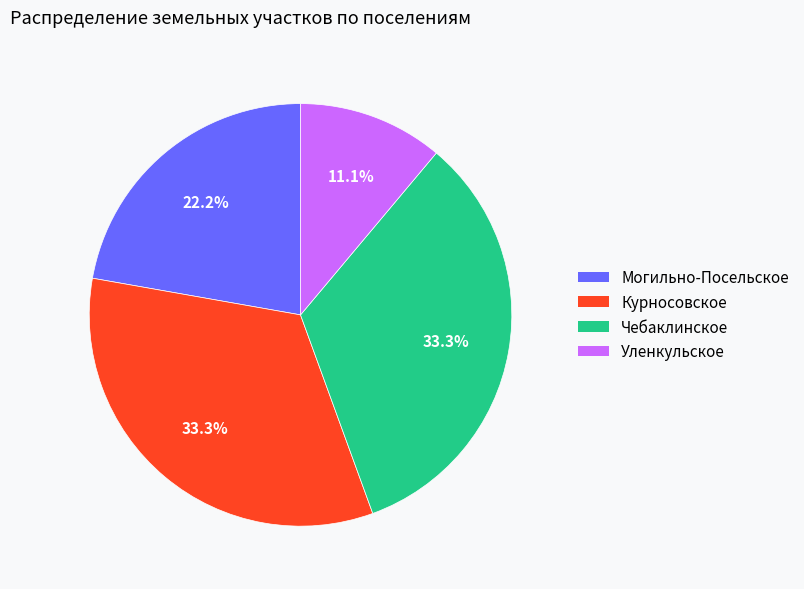

Does any single category account for the majority?

No